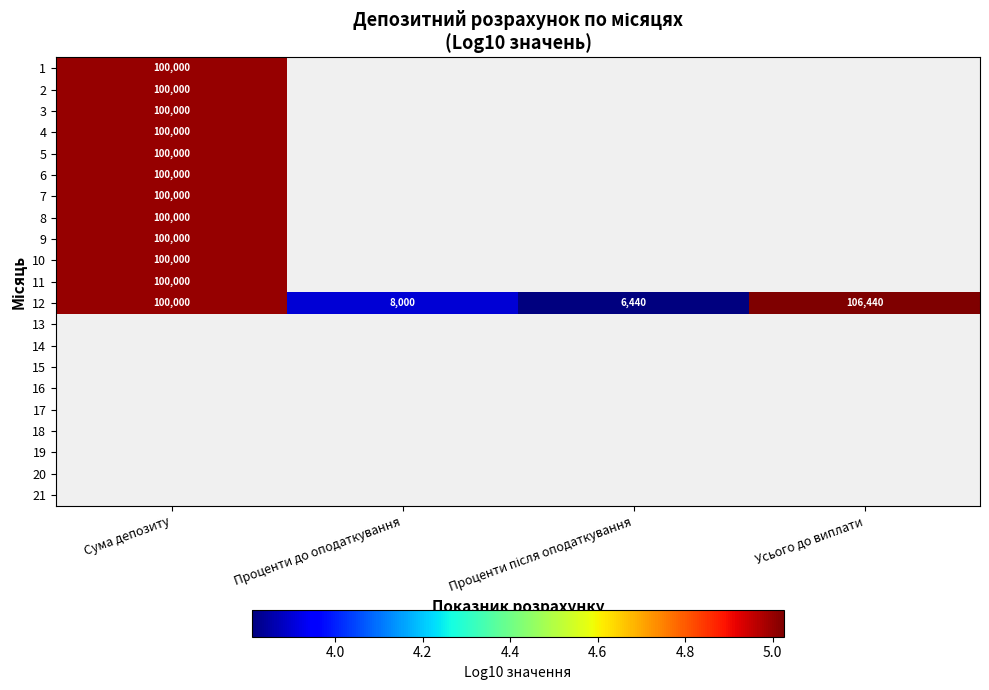

True or false: 11 has a value of 130389 at Сума депозиту.

False